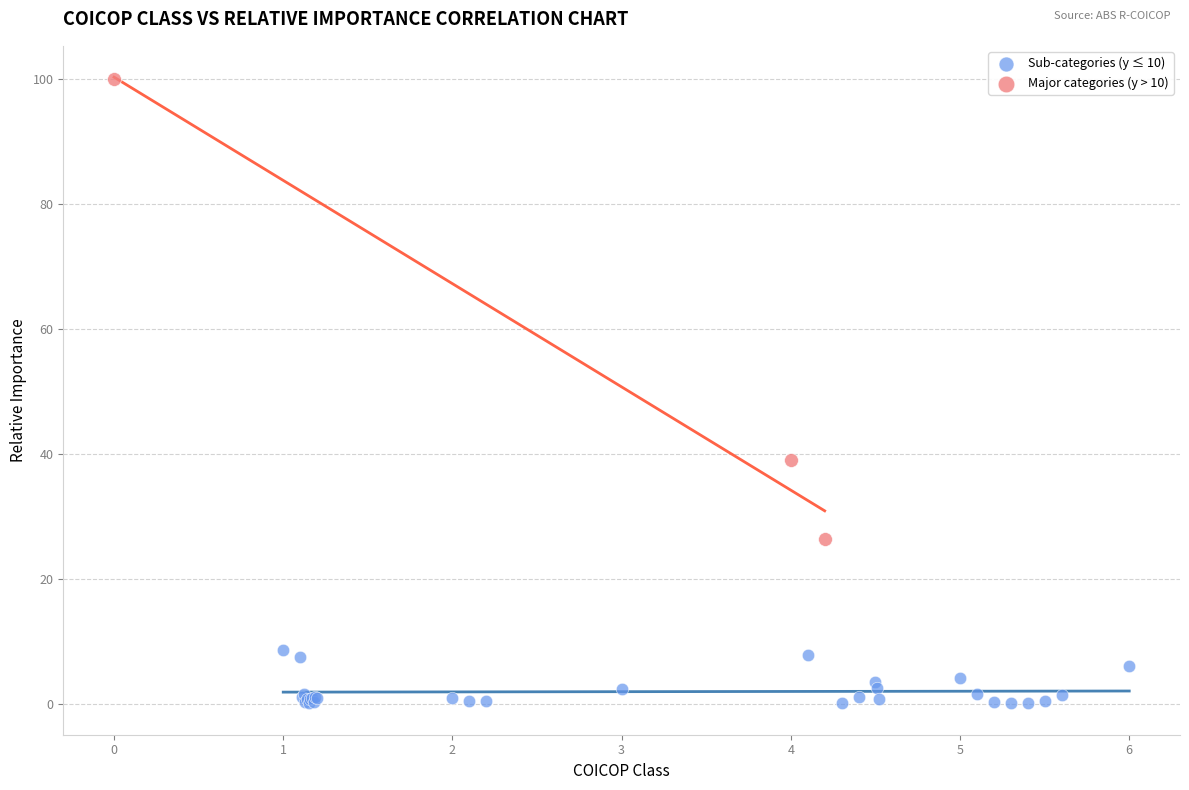

What are all the series names shown in the legend?

Sub-categories (y ≤ 10), Major categories (y > 10)